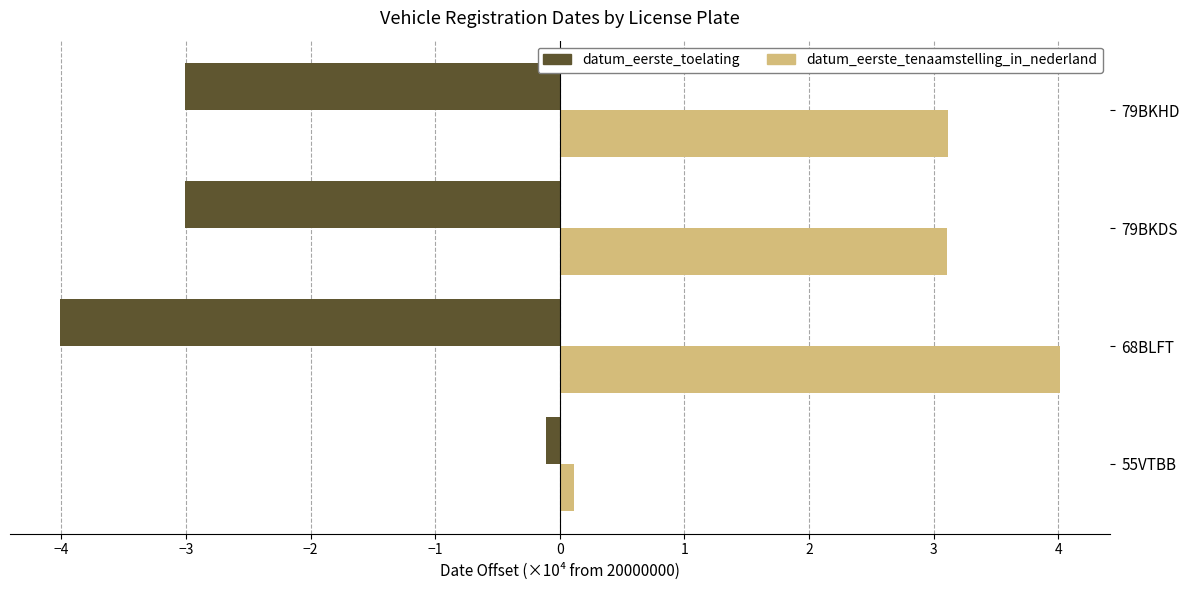

What is the spread (max minus min) of values at 79BKHD?

6.1